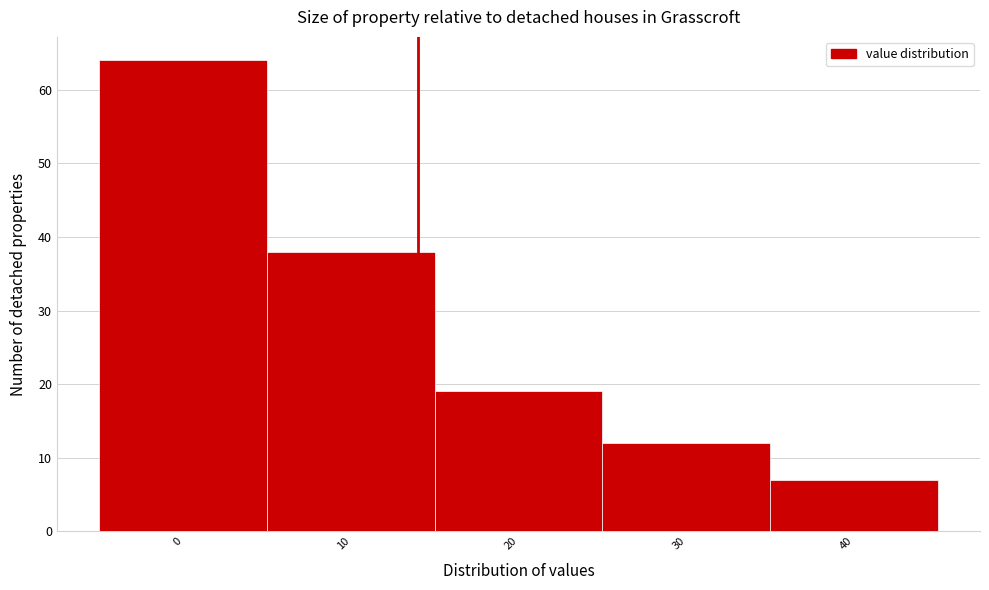

Reading left to right, transcribe all the data shown in this chart.

64	38	19	12	7